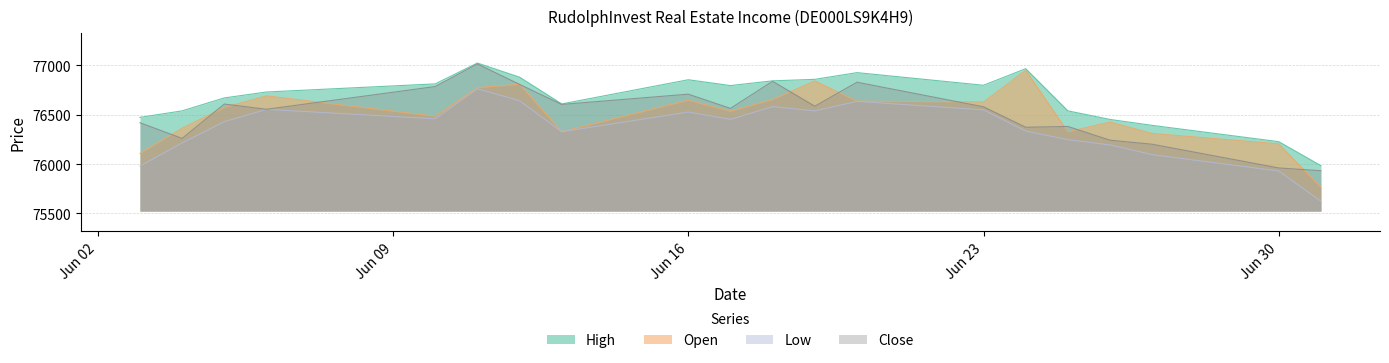

At which category is the sum across all series the highest?

11.06.2025